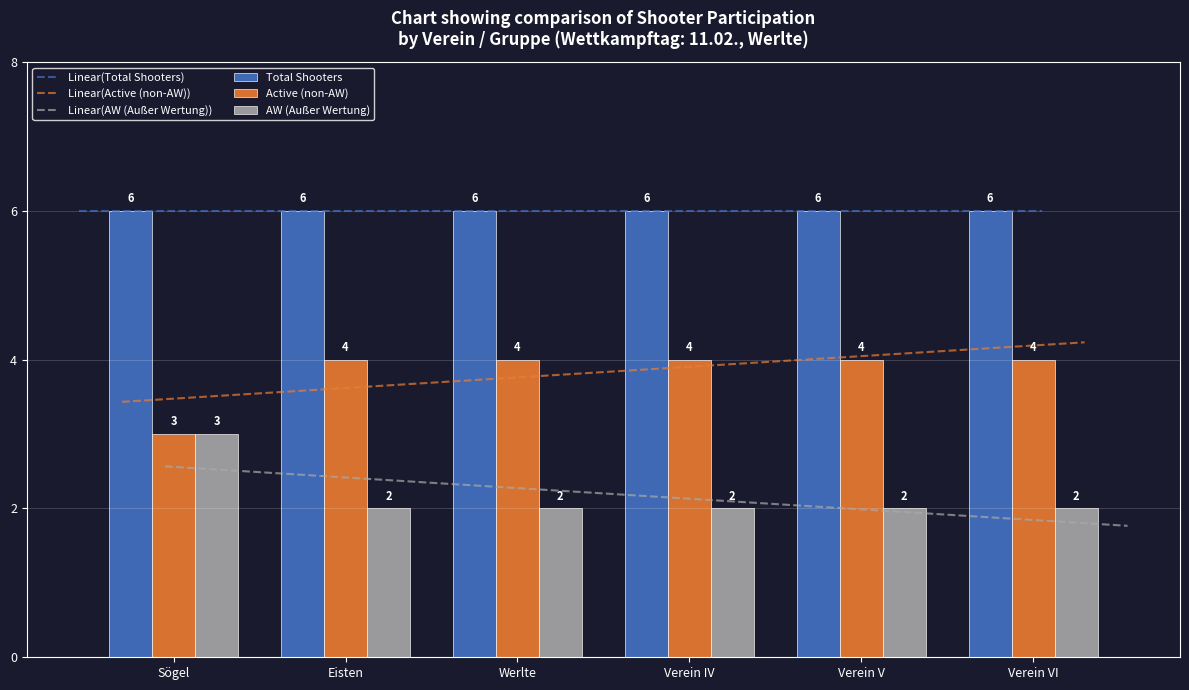

Is it true that Active (non-AW) equals 4 at Eisten?

True